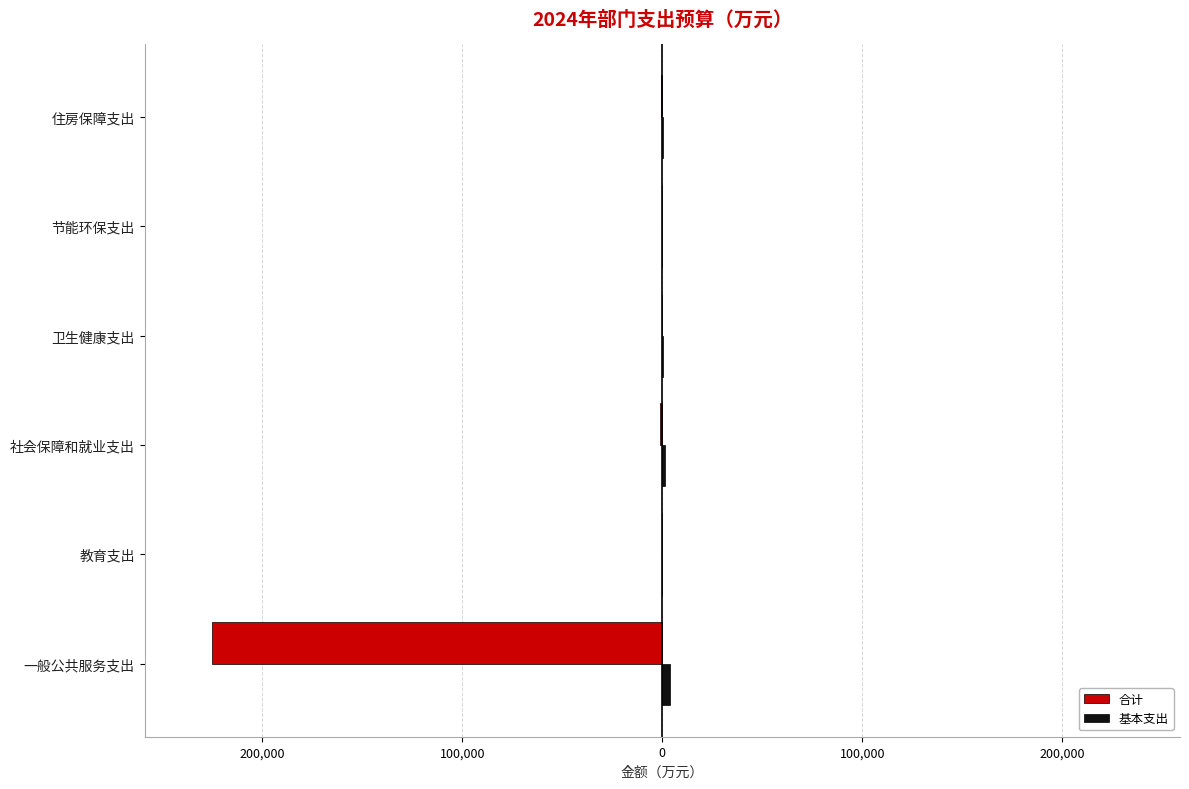

How many data points in 合计 are less than -226?

4